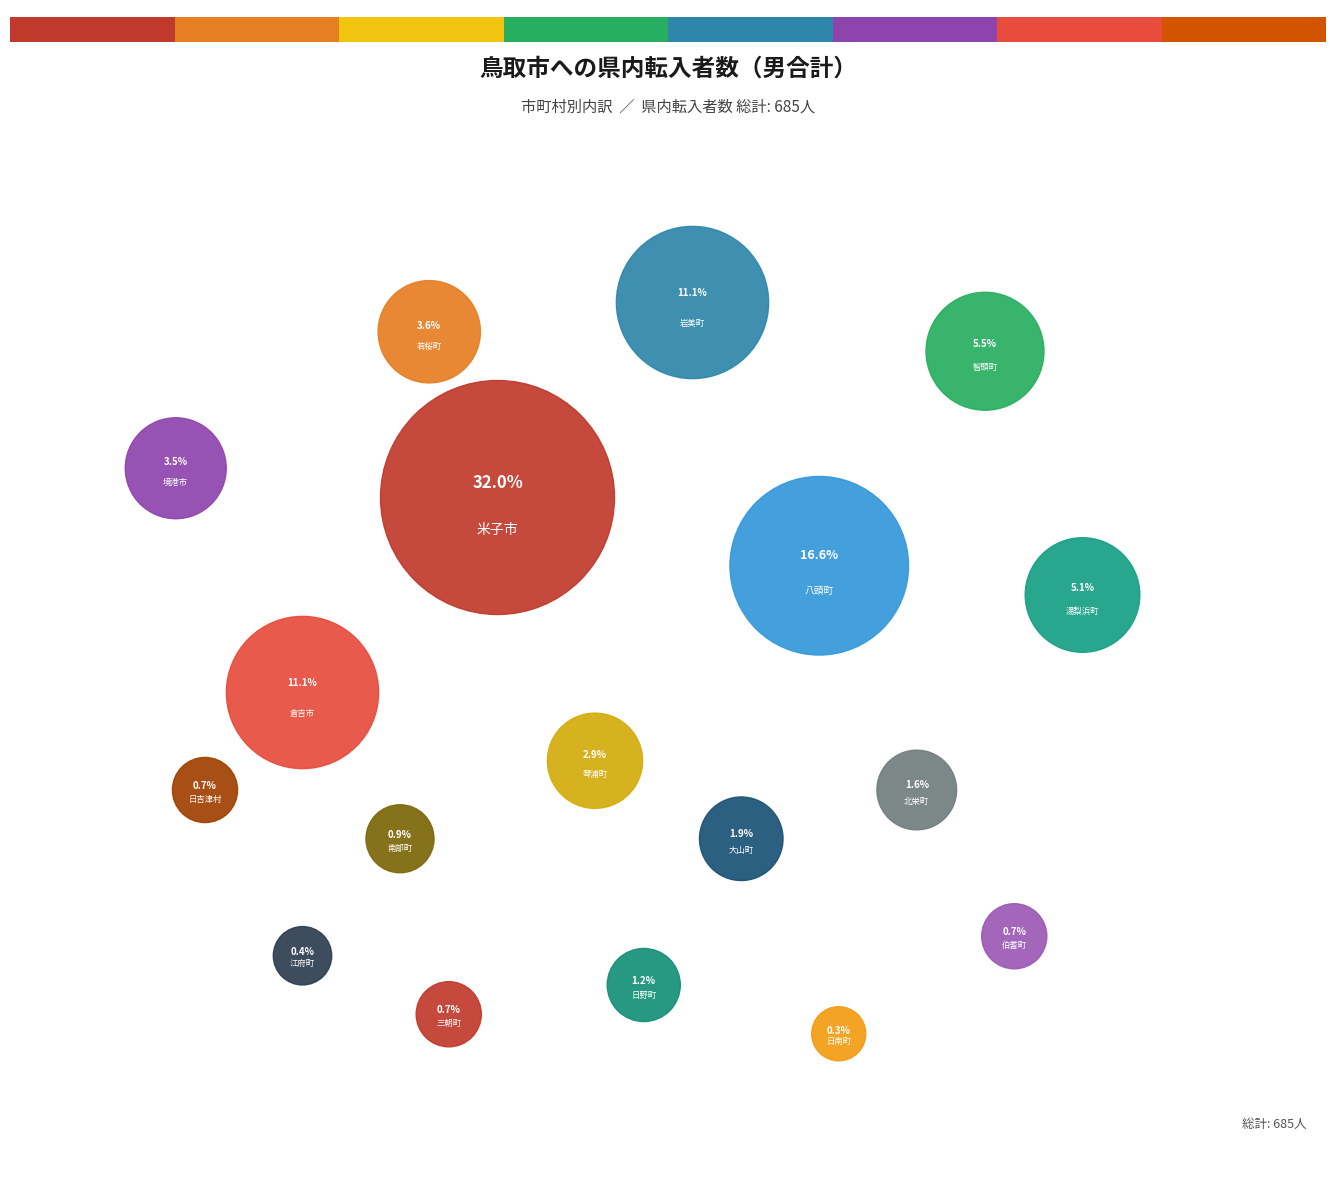

To the nearest percent, what percentage of the pie is 琴浦町?

3%